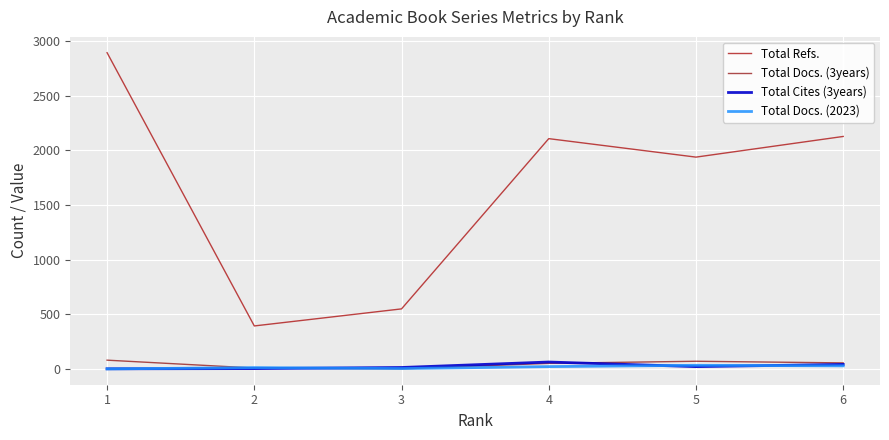

What is the average value of the Total Cites (3years) series?

25